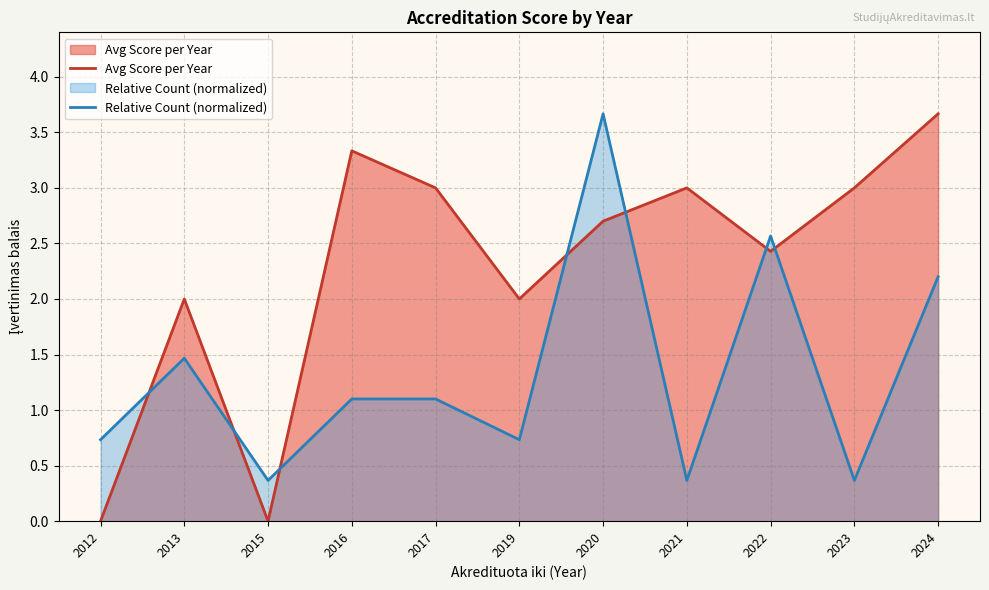

In Avg Score per Year, how many points are lower than both neighbors (excluding endpoints)?

3